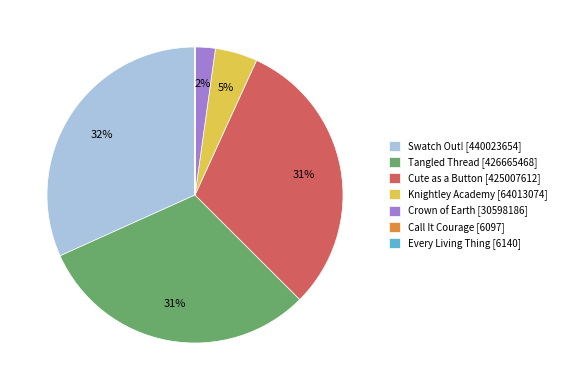

Is Swatch Out! the majority of the pie?

No